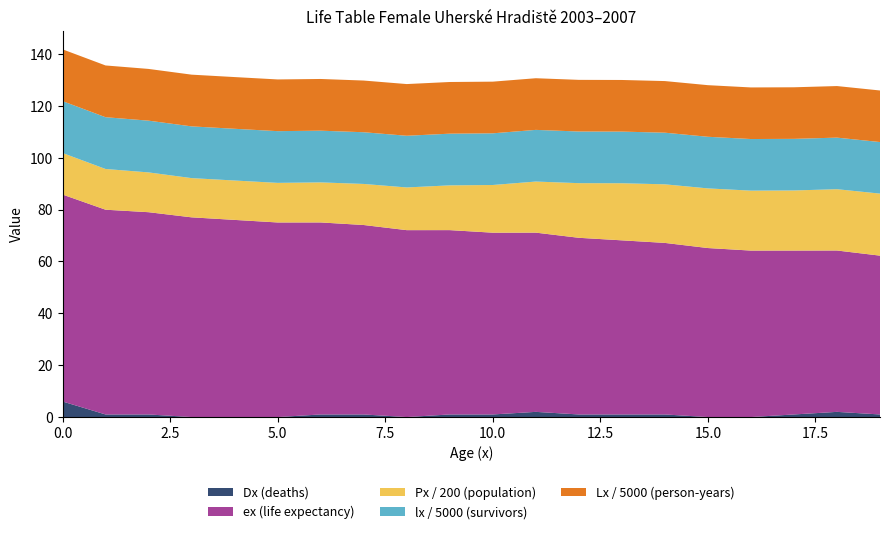

Reading left to right, what are all the values shown in this chart?

Dx: 6.0	1.0	1.0	0.0	0.0	0.0	1.0	1.0	0.0	1.0	1.0	2.0	1.0	1.0	1.0	0.0	0.0	1.0	2.0	1.0
Px: 3205.0	3141.0	3069.0	3025.0	3038.0	3054.0	3089.0	3167.0	3293.0	3452.0	3678.0	3940.0	4214.0	4403.0	4518.0	4600.0	4623.0	4635.0	4728.0	4784.0
lx: 100000.0	99813.0	99761.0	99738.0	99723.0	99710.0	99697.0	99682.0	99665.0	99646.0	99627.0	99606.0	99584.0	99562.0	99539.0	99515.0	99491.0	99466.0	99440.0	99412.0
Lx: 99841.0	99787.0	99749.0	99730.0	99717.0	99704.0	99689.0	99673.0	99656.0	99637.0	99616.0	99595.0	99573.0	99550.0	99527.0	99503.0	99479.0	99453.0	99426.0	99397.0
ex: 79.8	79.0	78.0	77.0	76.0	75.0	74.0	73.0	72.1	71.1	70.1	69.1	68.1	67.1	66.2	65.2	64.2	63.2	62.2	61.2